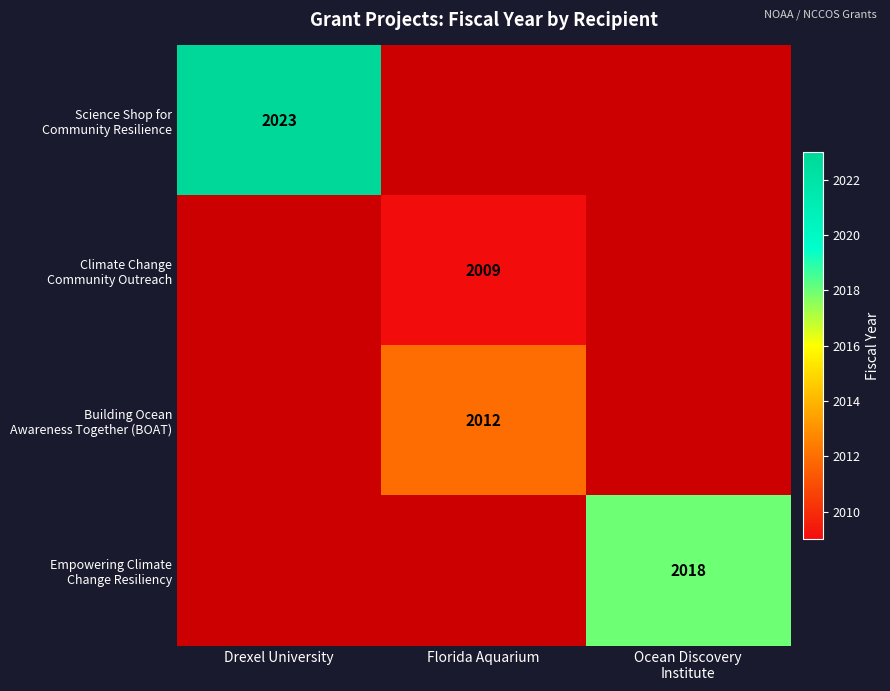

Is the value of Empowering Climate Change Resiliency at Florida Aquarium greater than the value of Science Shop for Community Resilience at Florida Aquarium?

No